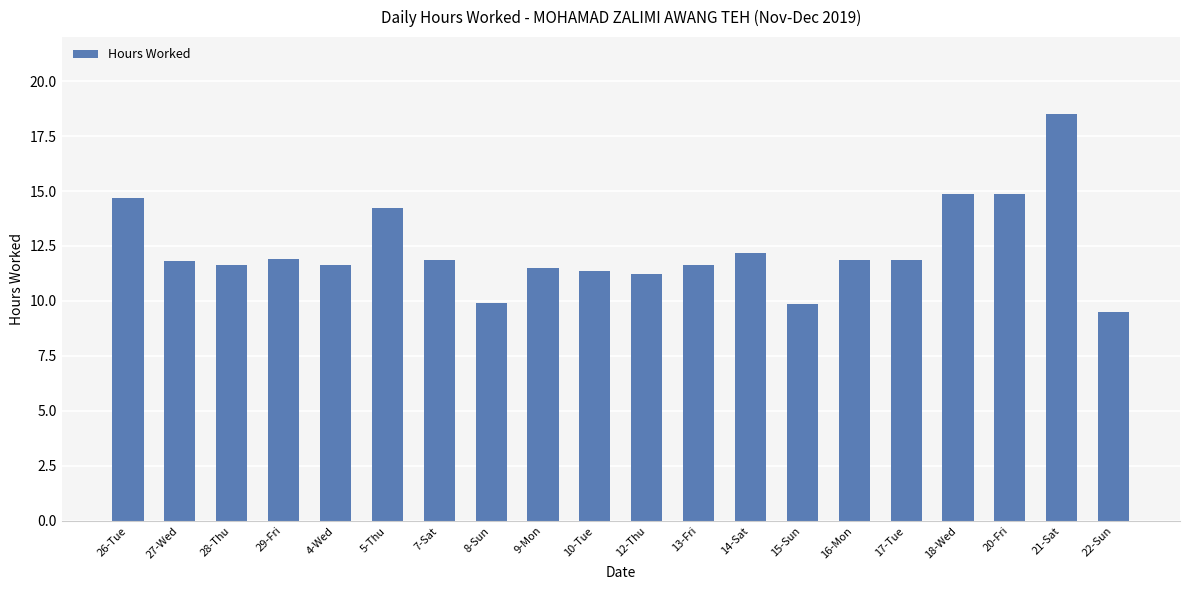

What is the approximate value at 7-Sat?

11.9